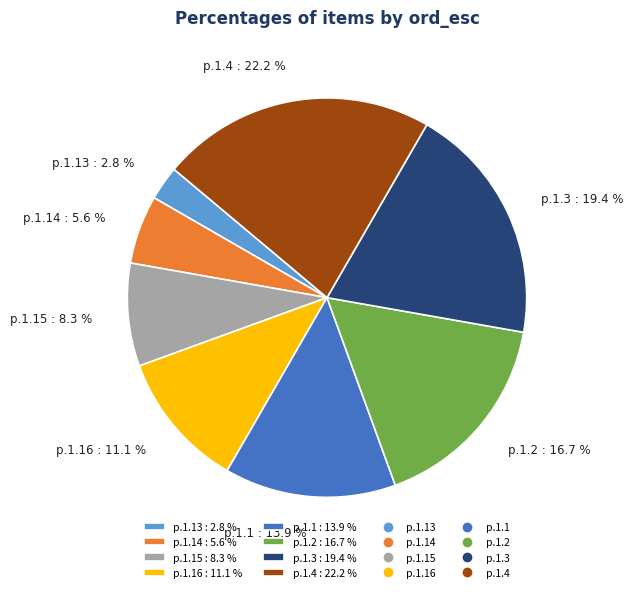

Which category has the biggest portion of the pie?

p.1.4 : 22.2 %